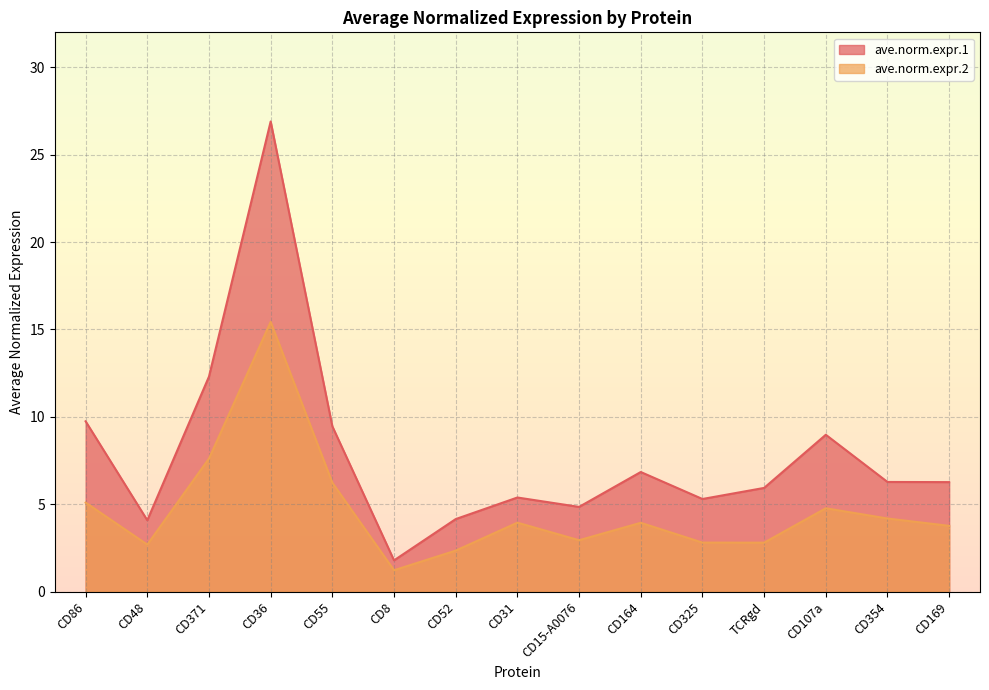

Rank the series by their maximum value, from highest to lowest.

ave.norm.expr.1, ave.norm.expr.2